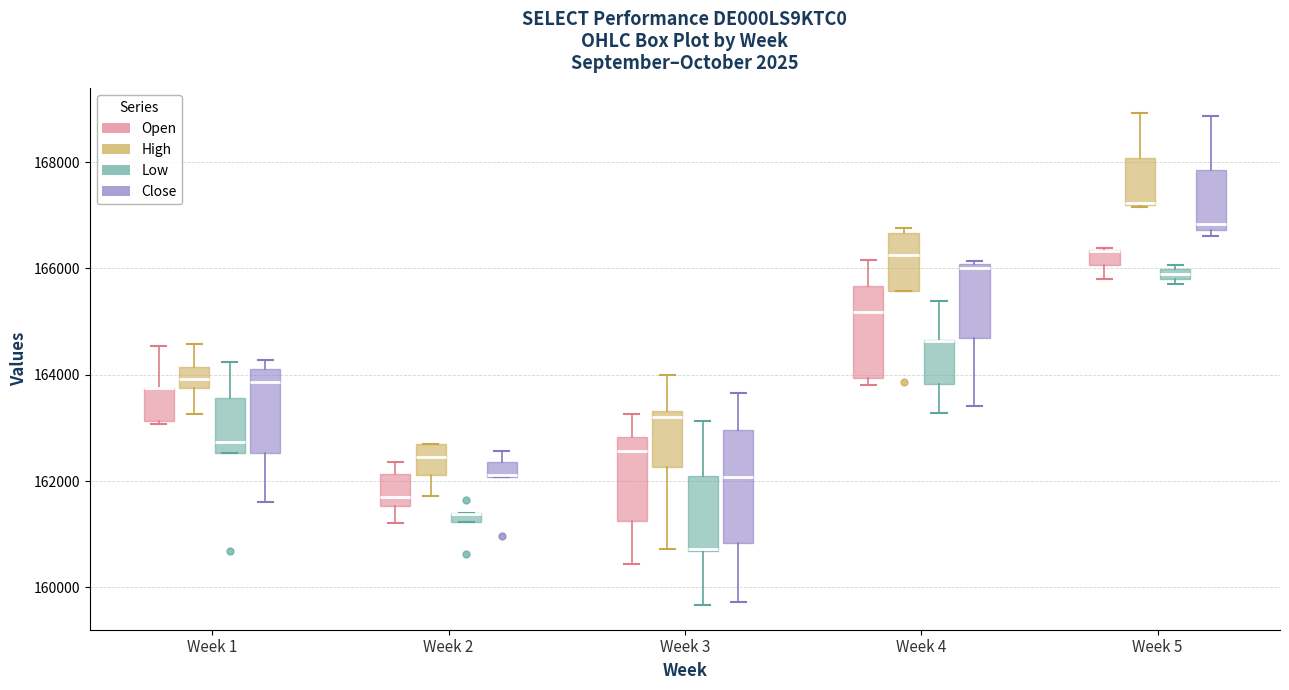

Comparing the boxes themselves (not the whiskers), which one is the tallest?

Week 3 (Close)